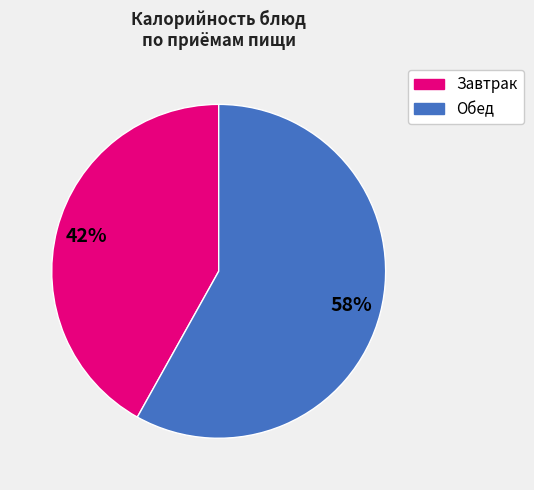

Is there any slice that represents more than half of the pie?

Yes